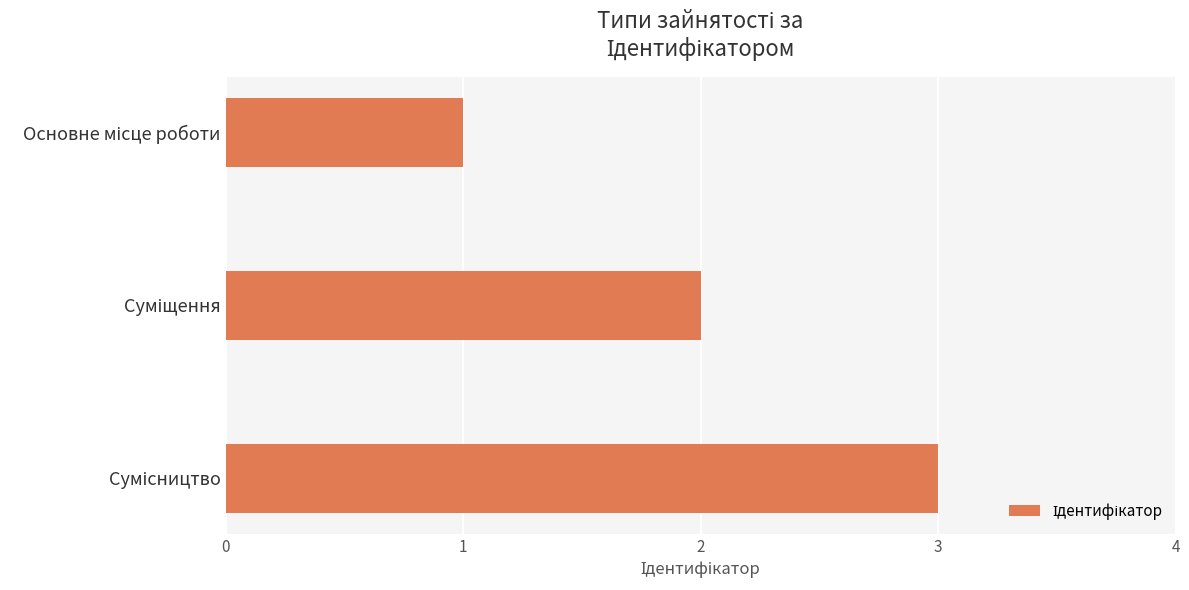

What is the greatest value displayed?

3